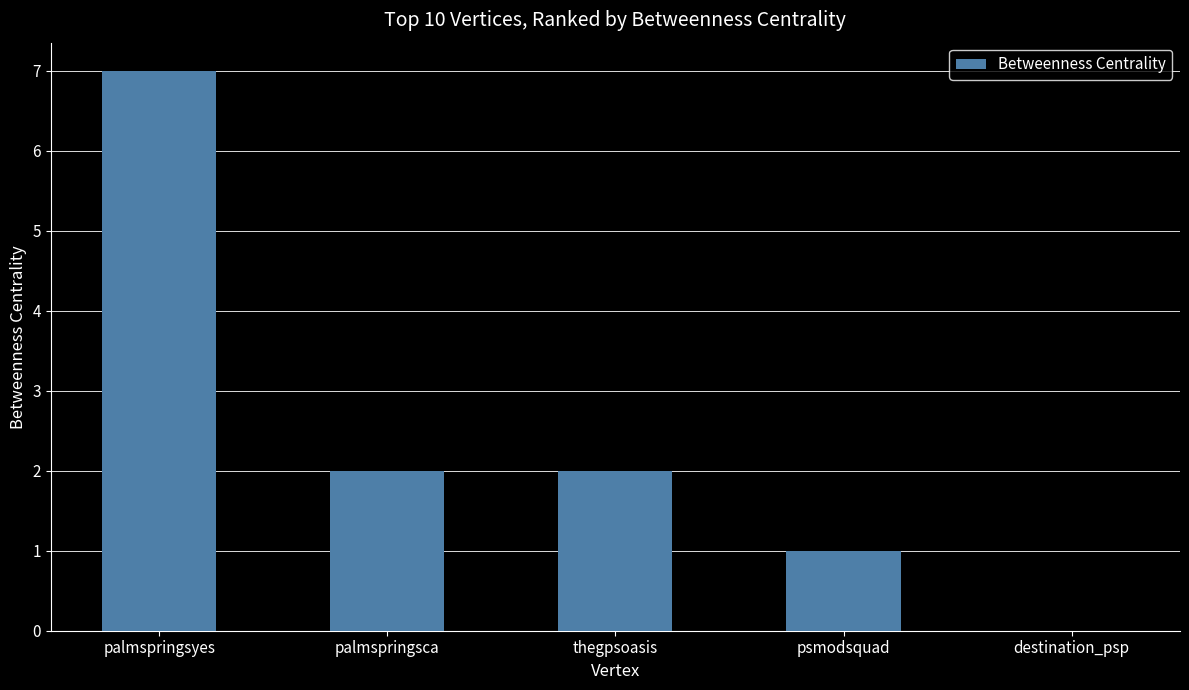

What is the greatest value displayed?

7